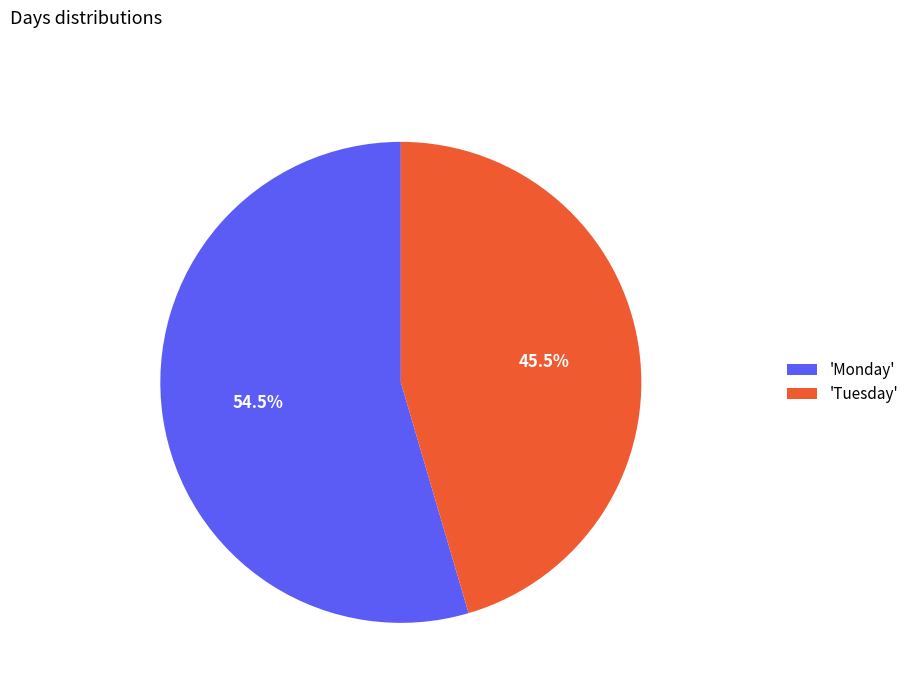

What percentage do 'Tuesday' and 'Monday' together represent?

100.0%